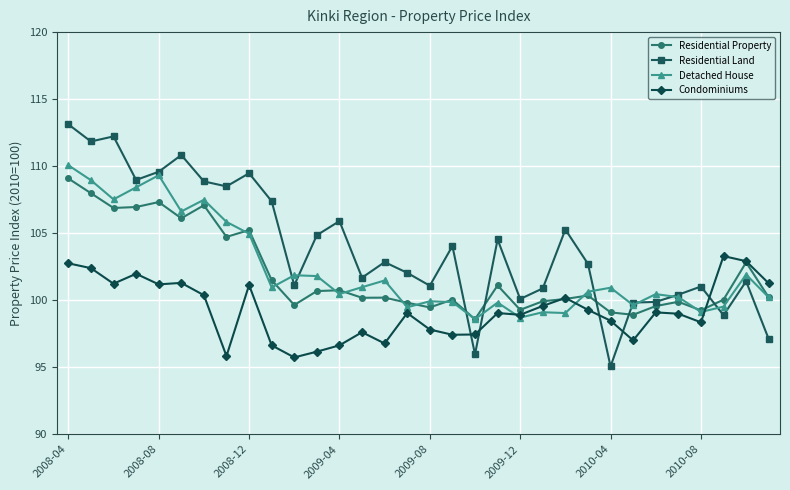

True or false: Condominiums has more than 1 points higher than both neighbors.

True